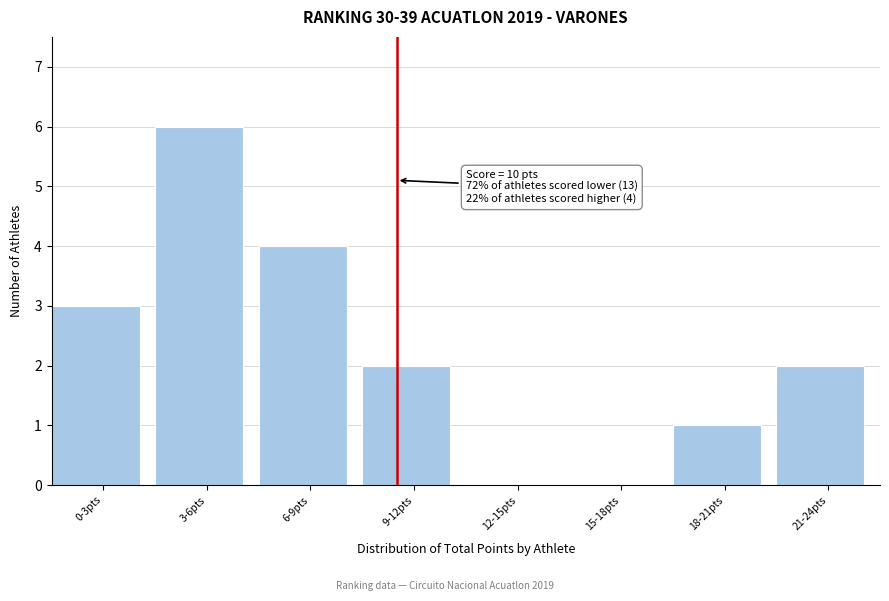

Reading left to right, transcribe all the data shown in this chart.

0-3pts=3	3-6pts=6	6-9pts=4	9-12pts=2	12-15pts=0	15-18pts=0	18-21pts=1	21-24pts=2